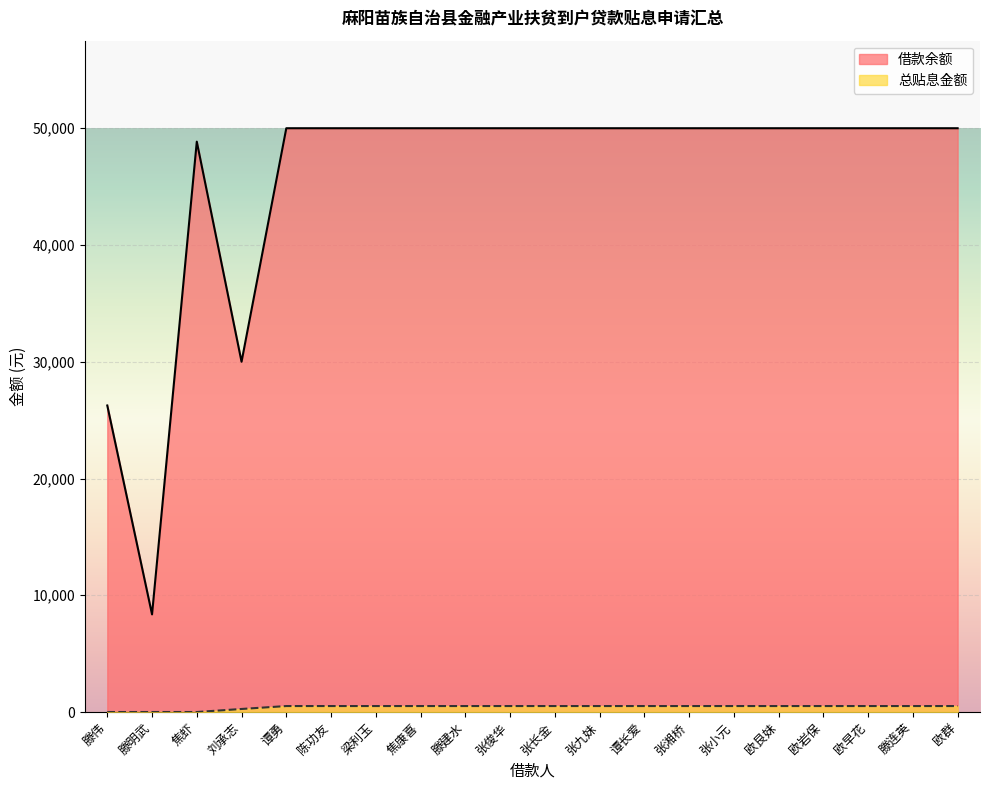

Count the number of categories in the chart.

20